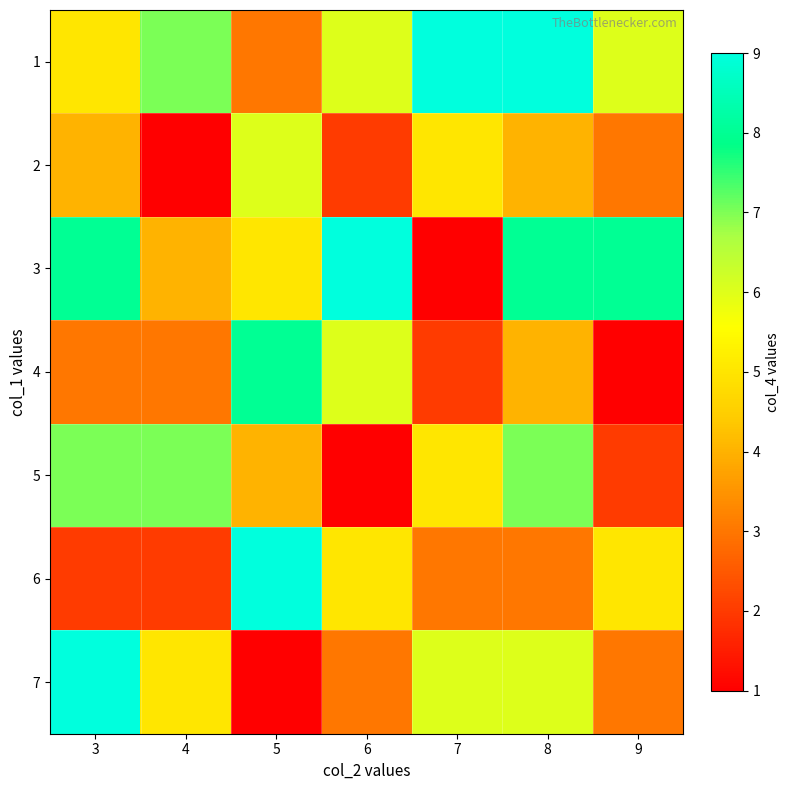

Count the number of categories in the chart.

7